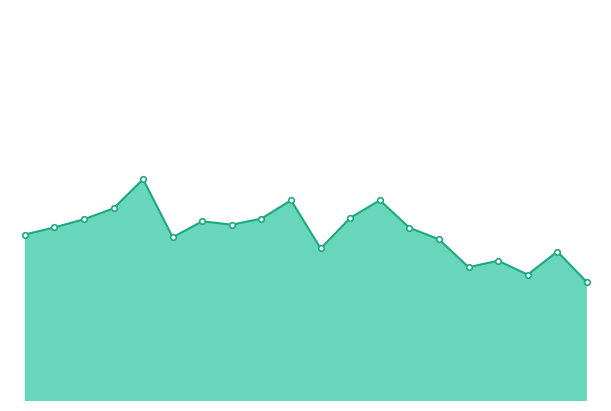

Is it true that the value at 7 is 24319?

True